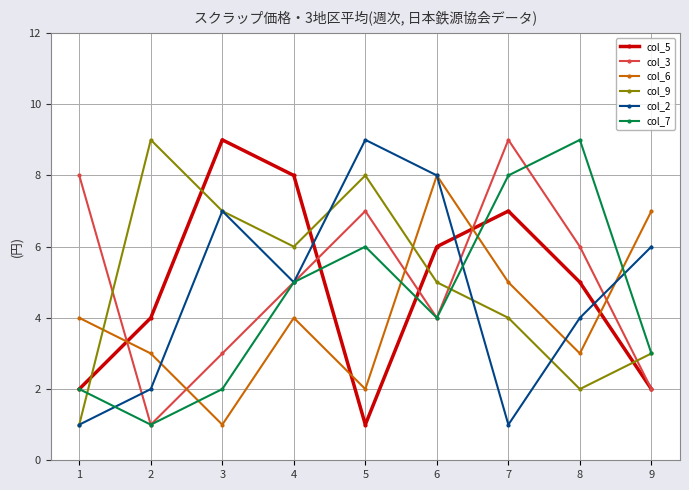

Is this an area chart (filled region under the line)?

No